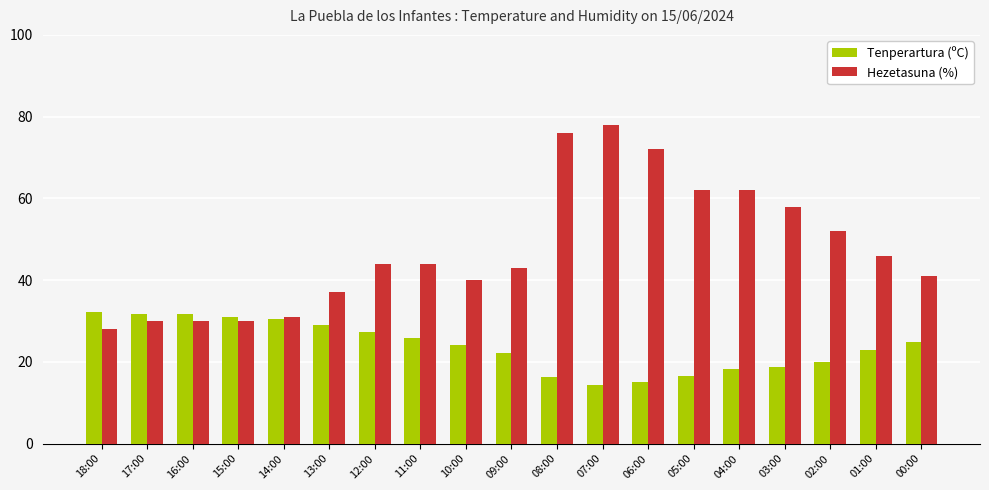

List the series in order of their peak value, highest first.

Hezetasuna (%), Tenperartura (ºC)